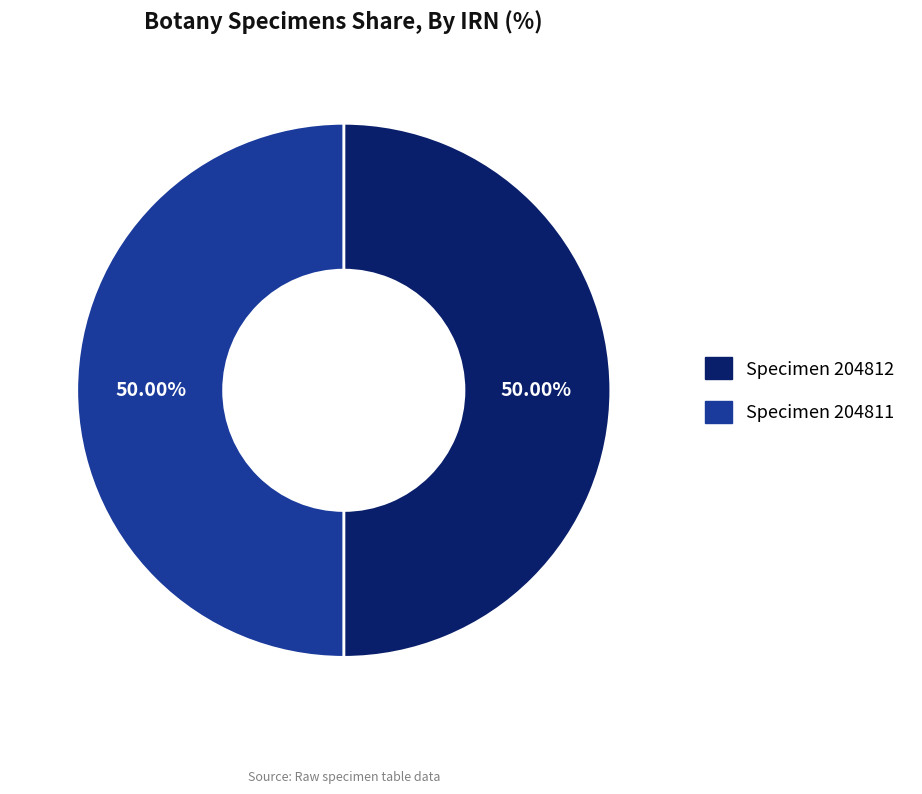

Is the sum of Specimen 204811 and Specimen 204812 greater than half?

Yes